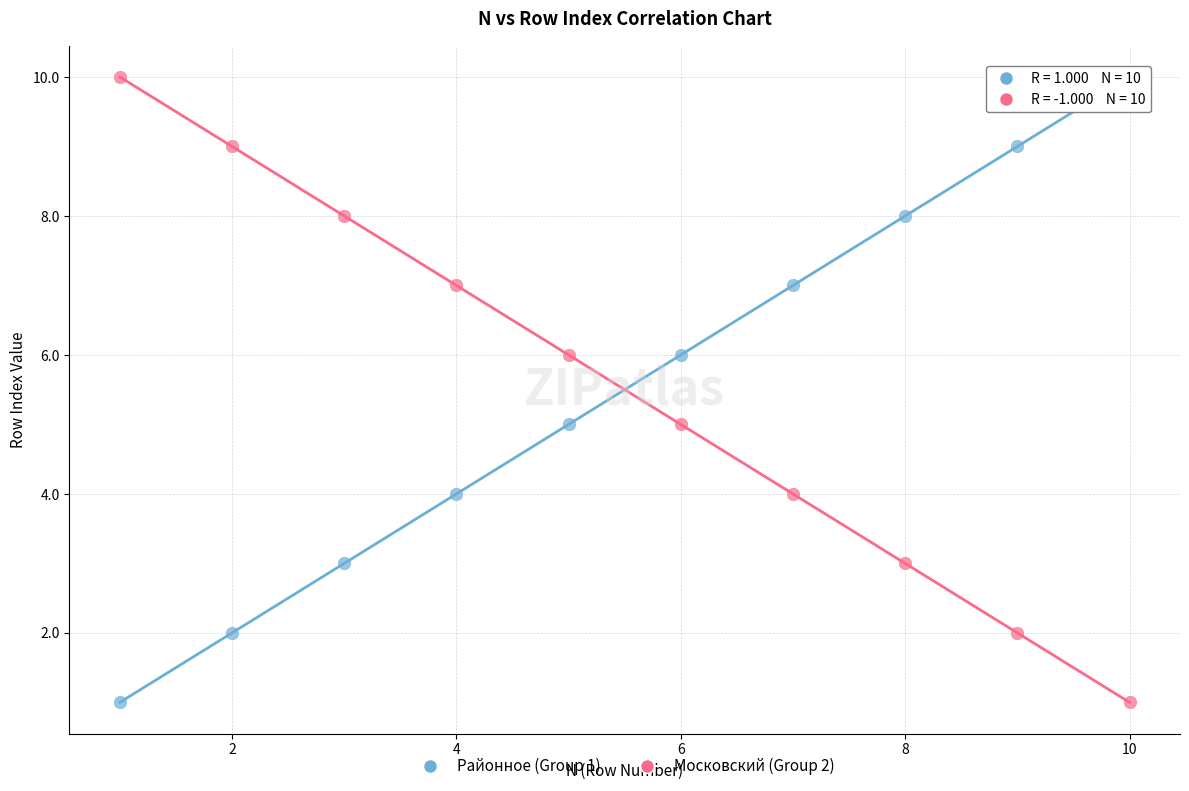

What is the X range (max minus min) for the scatter plot?

9